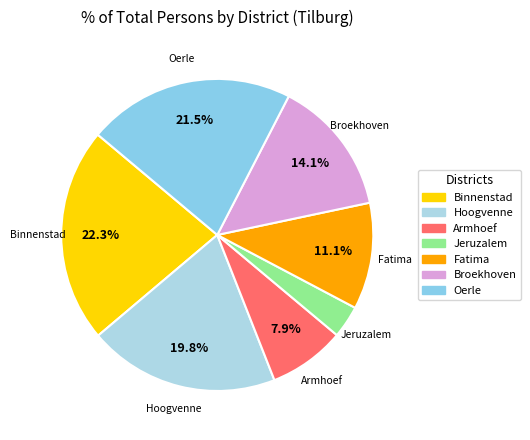

Count the number of slices in the pie.

7